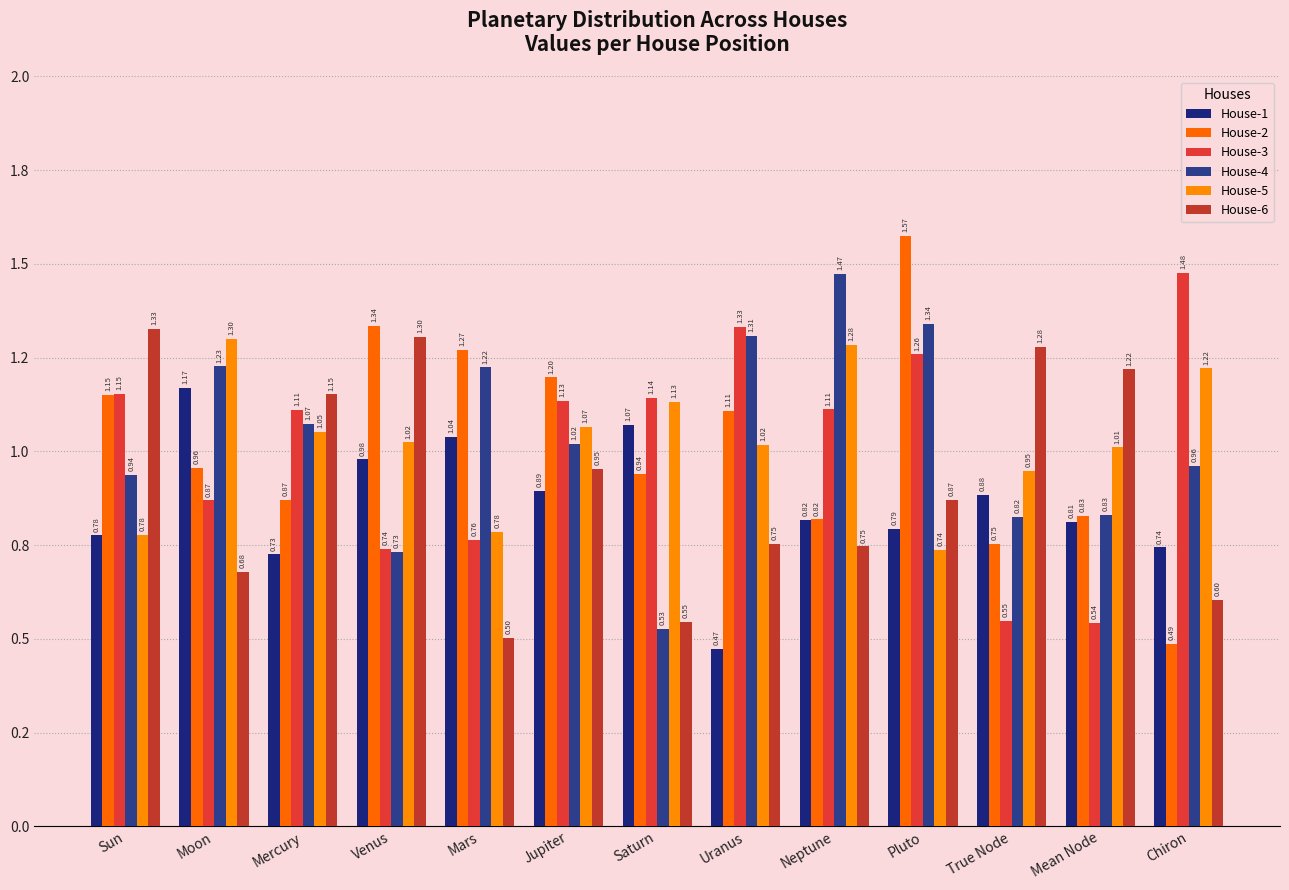

What is the highest value of the House-2 series?

1.6